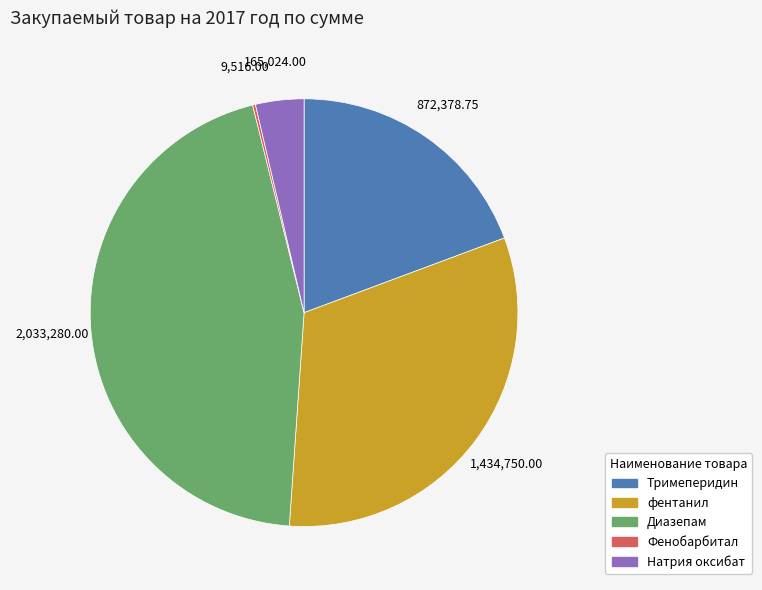

Is Натрия оксибат the majority of the pie?

No